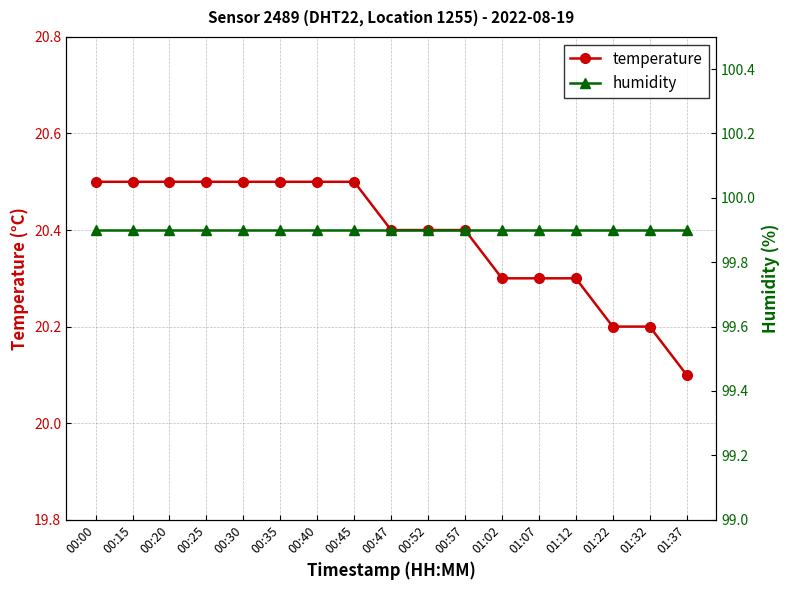

What is the value of the humidity point at the 14th from the left?

99.9